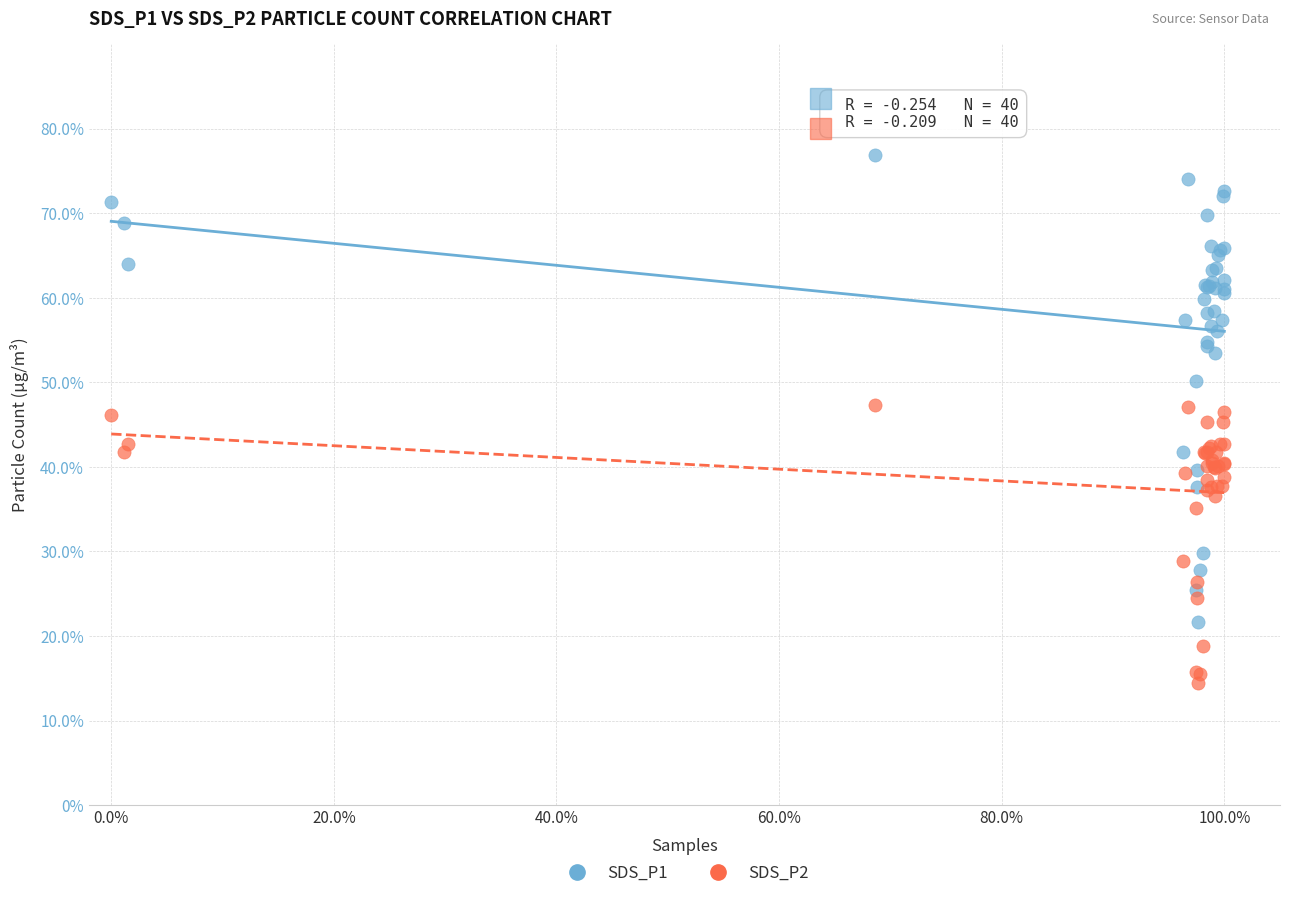

What are all the series names shown in the legend?

SDS_P1, SDS_P2